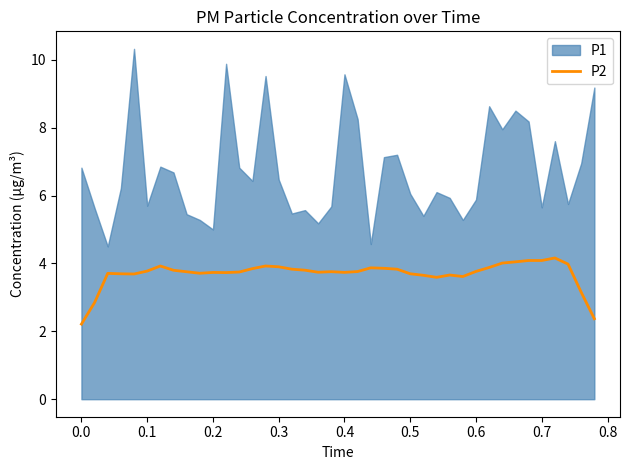

What is the lowest value of the P2 series?

2.2